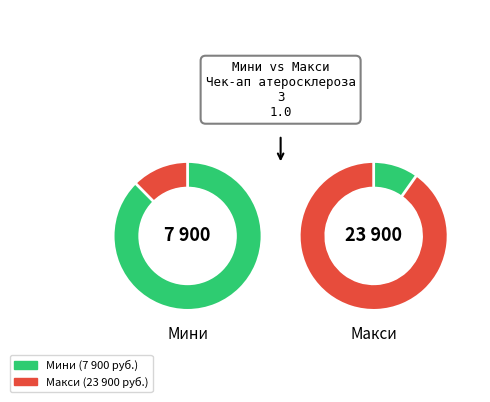

Is it true that Макси is 83% of the pie?

False